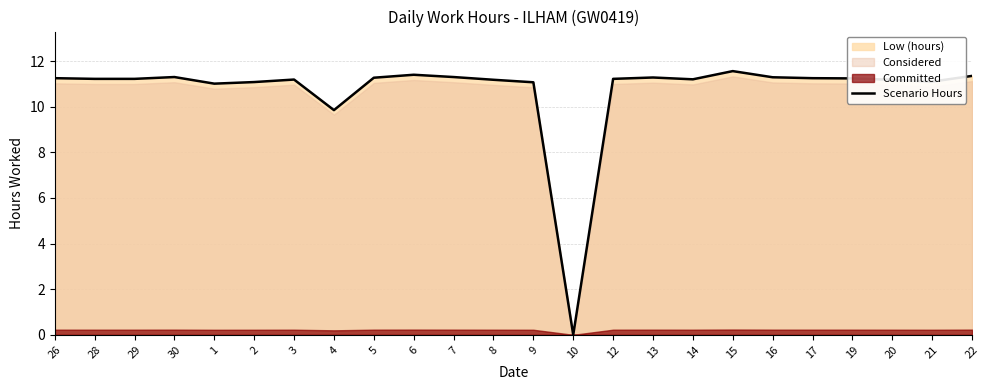

What position from the left is 21?

23